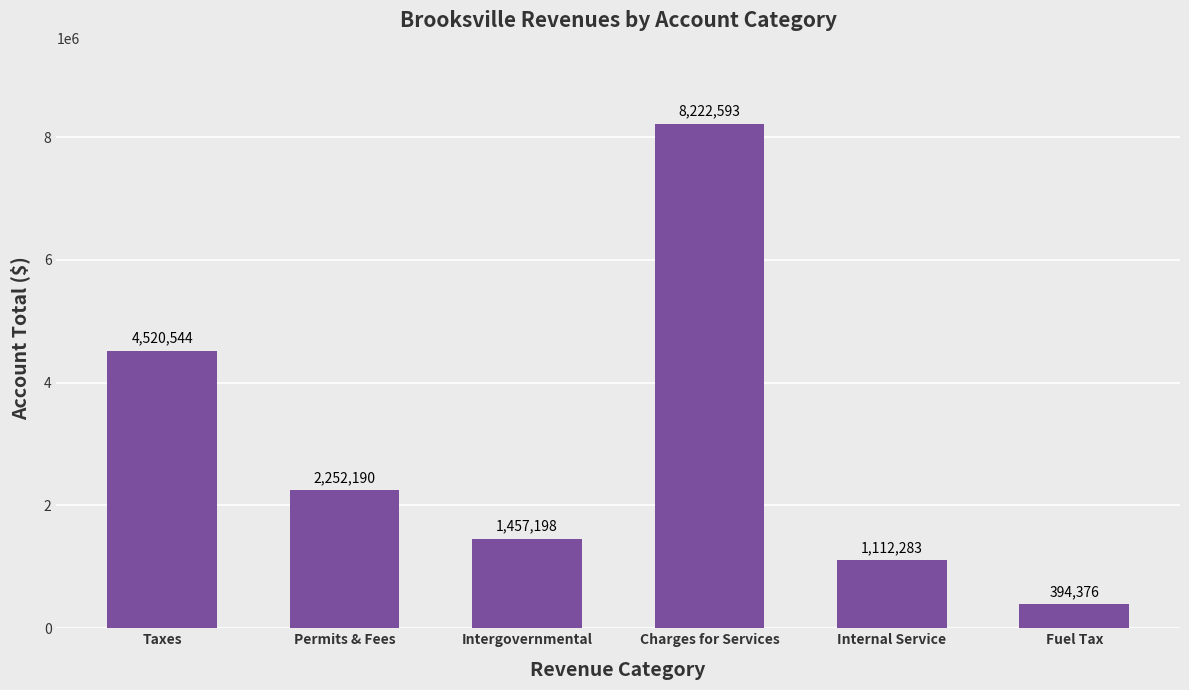

True or false: the data shows 1168614 at Taxes.

False